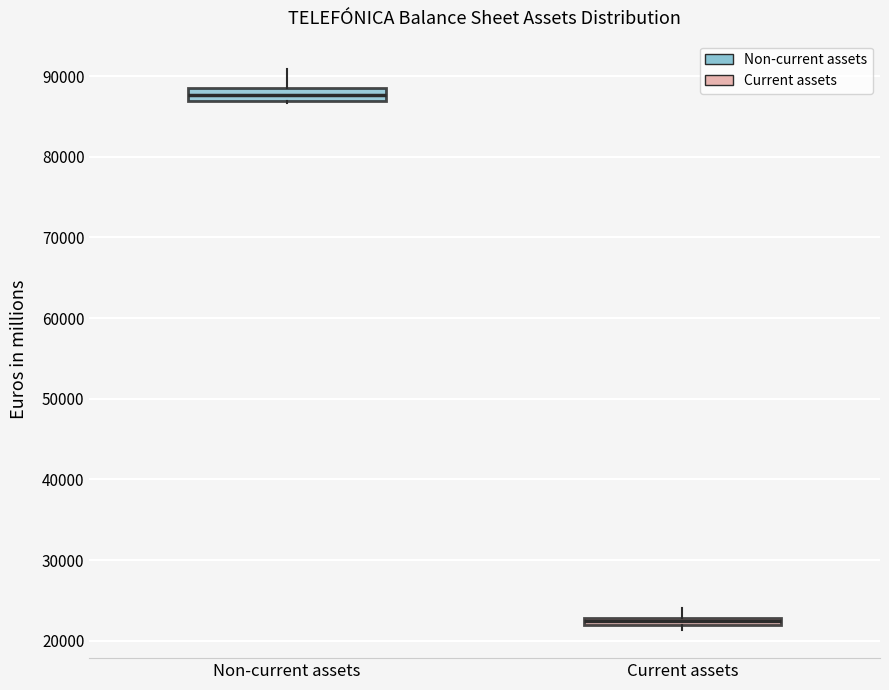

Where is the lower edge of the box for Non-current assets on the y-axis? The values are not printed on the chart, so give them approximately, as read against the axis.

87000